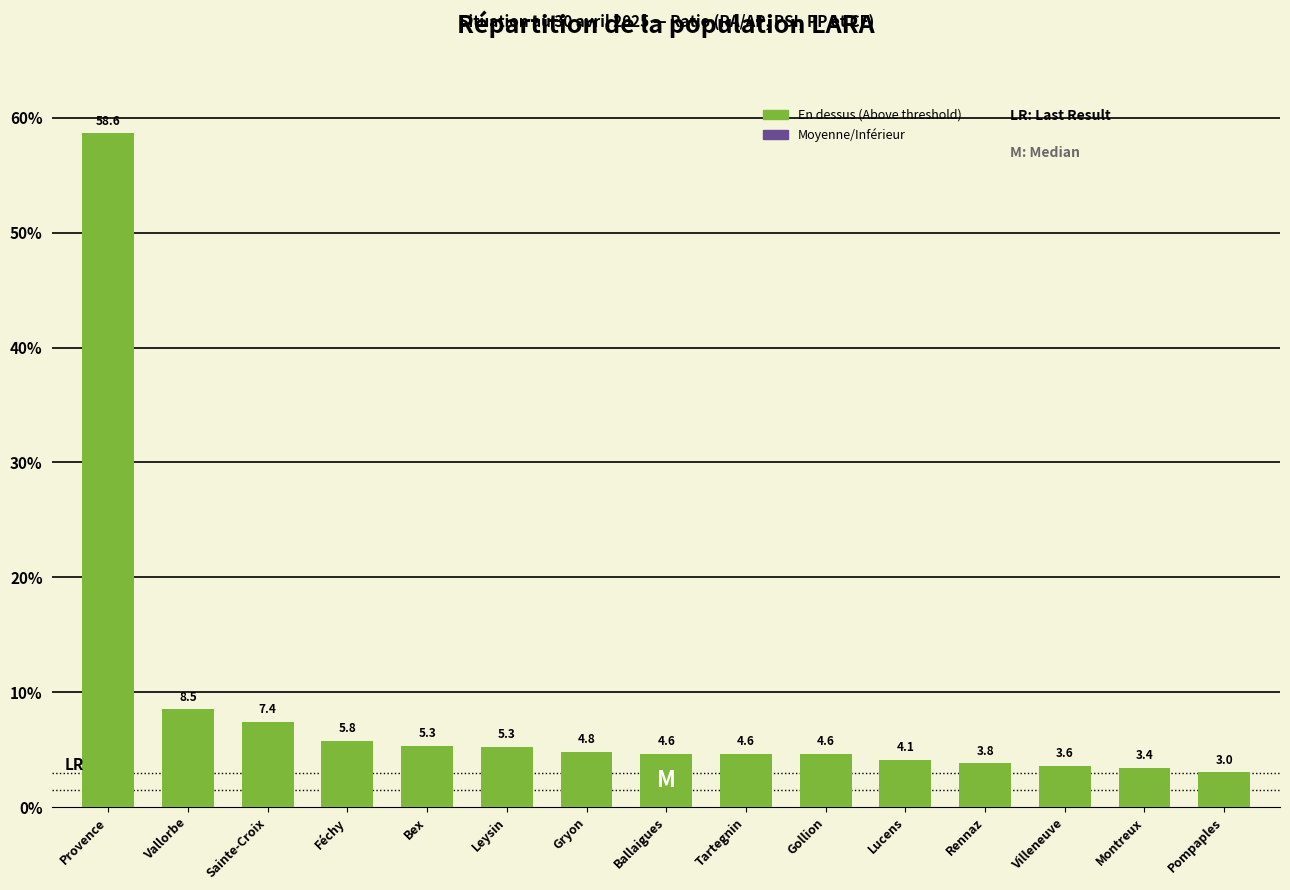

Reading right to left, list all the values displayed in this chart.

Pompaples=3.0	Montreux=3.4	Villeneuve=3.6	Rennaz=3.8	Lucens=4.1	Gollion=4.6	Tartegnin=4.6	Ballaigues=4.6	Gryon=4.8	Leysin=5.3	Bex=5.3	Féchy=5.8	Sainte-Croix=7.4	Vallorbe=8.5	Provence=58.6